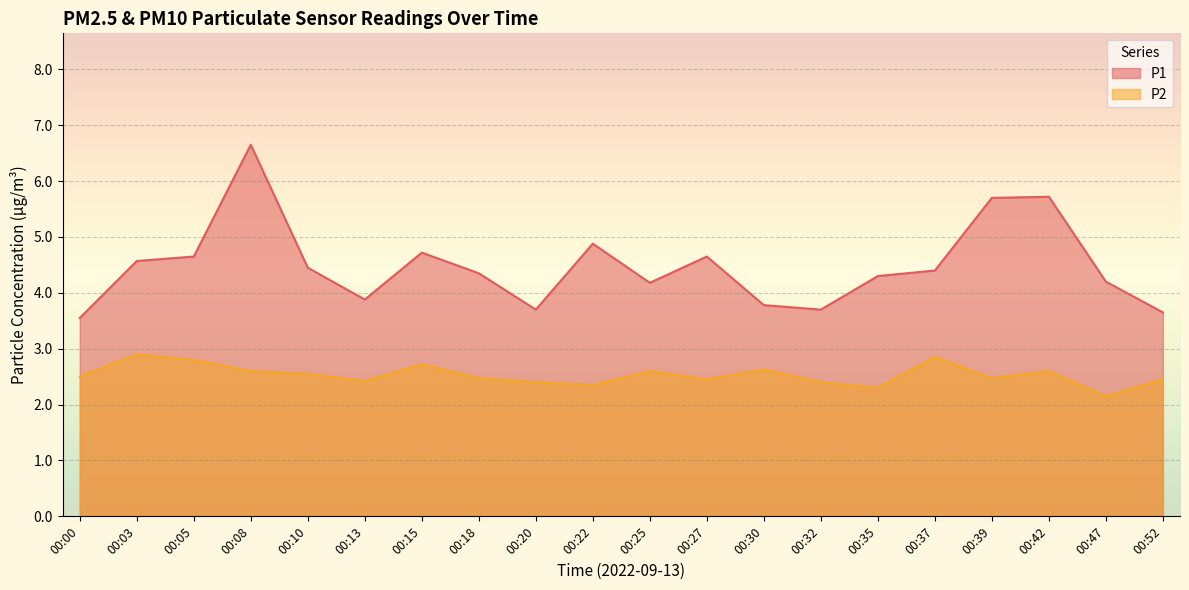

True or false: P2 has more than 0 points higher than both neighbors.

True